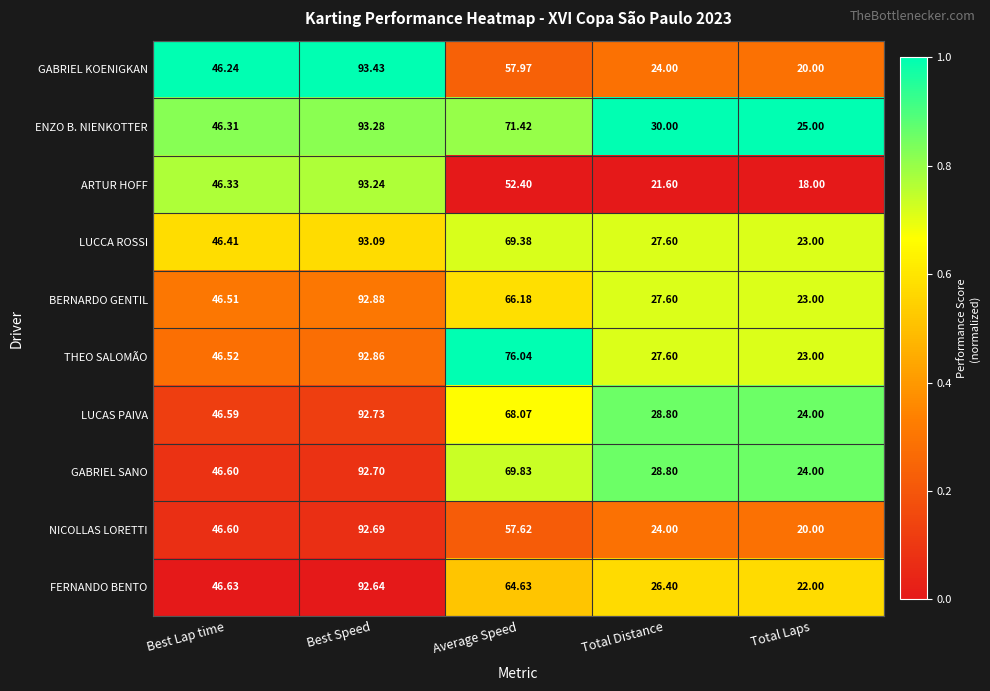

Is the value of BERNARDO GENTIL at Total Distance greater than the value of ENZO B. NIENKOTTER at Total Laps?

Yes